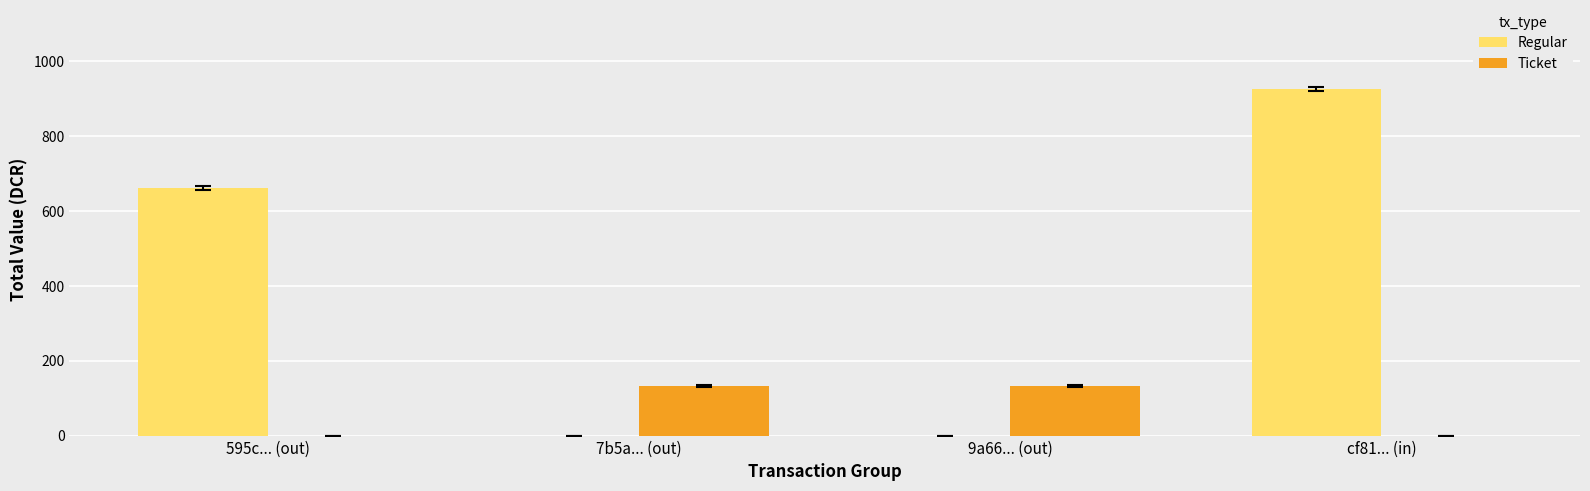

The value of Ticket at cf81... (in) is 0.0. True or false?

True